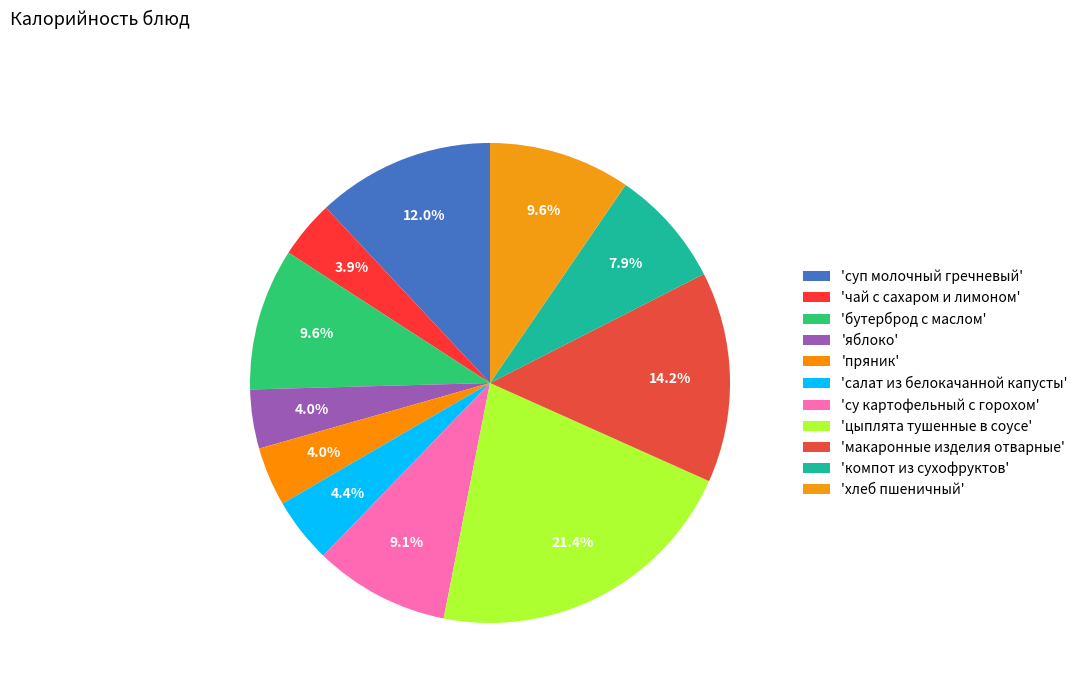

Rank the categories by value from lowest to highest.

чай с сахаром и лимоном, яблоко, пряник, салат из белокачанной капусты, компот из сухофруктов, су картофельный с горохом, хлеб пшеничный, бутерброд с маслом, суп молочный гречневый, макаронные изделия отварные, цыплята тушенные в соусе